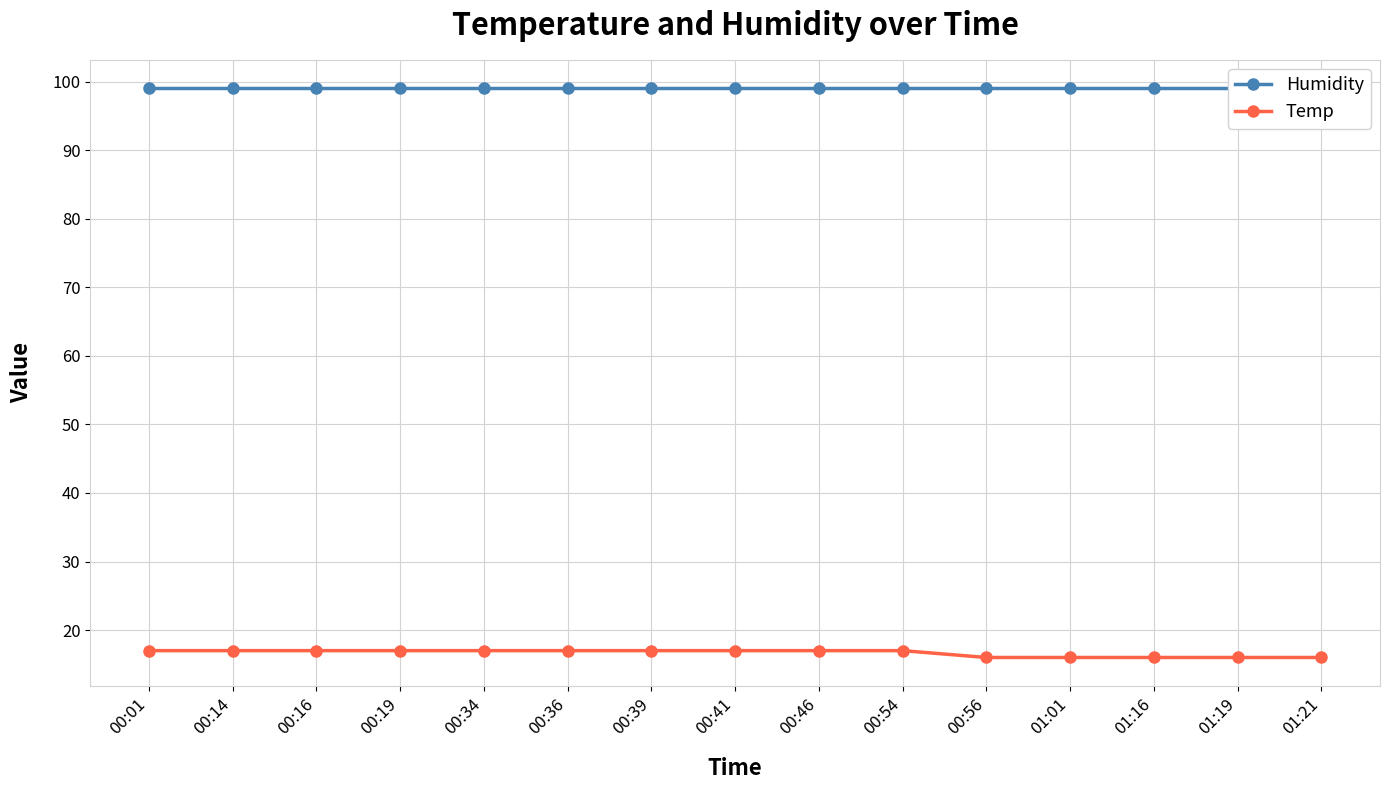

Between 00:19 and 01:21, which series saw the biggest shift?

Temp